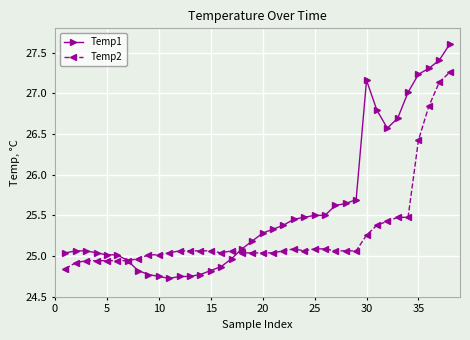

Rank the series by their maximum value, from lowest to highest.

Temp2, Temp1